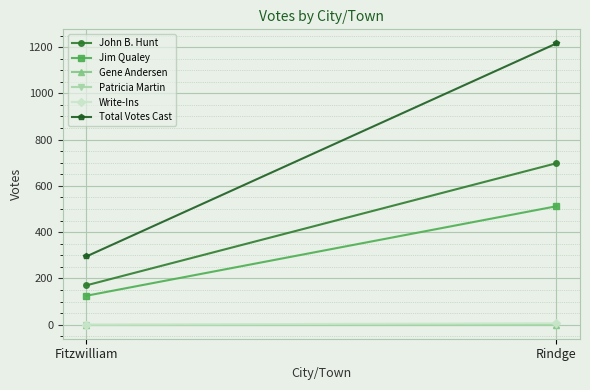

What position from the left is Fitzwilliam?

1